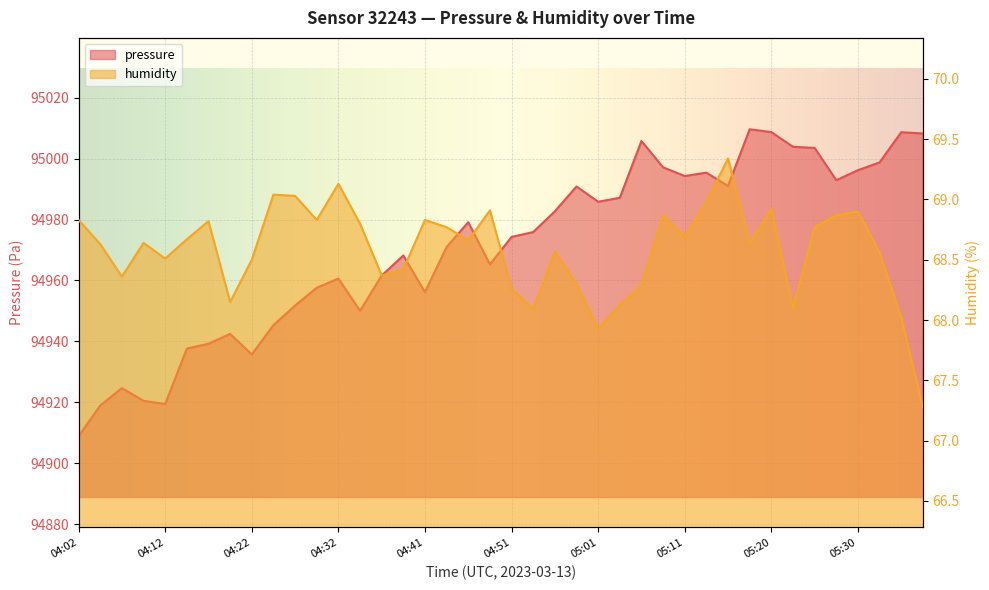

Which category has the highest value across all series?

05:18